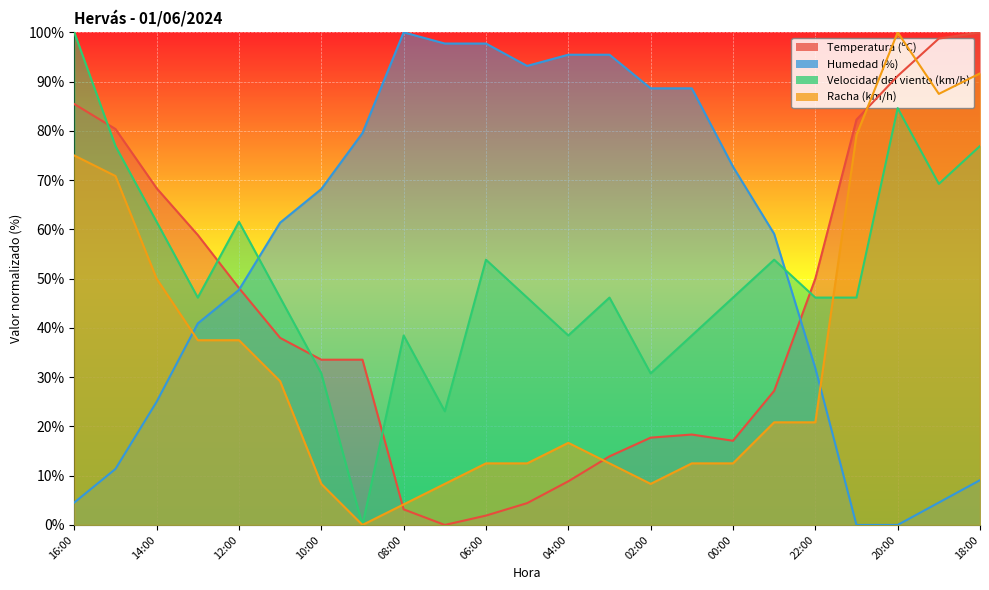

At which category does Velocidad del viento (km/h) reach its first local valley?

13:00